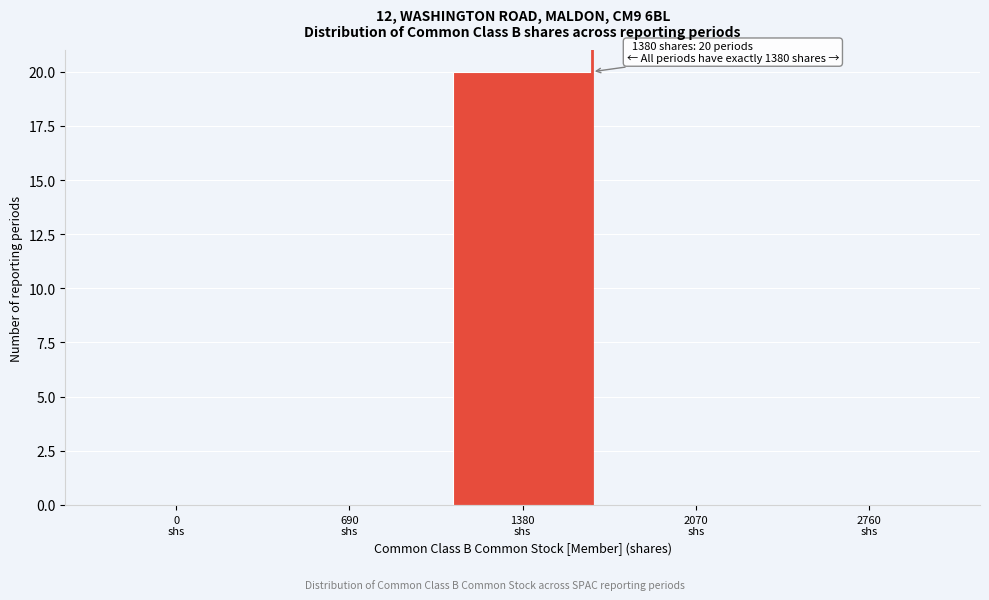

What is the greatest value displayed?

20